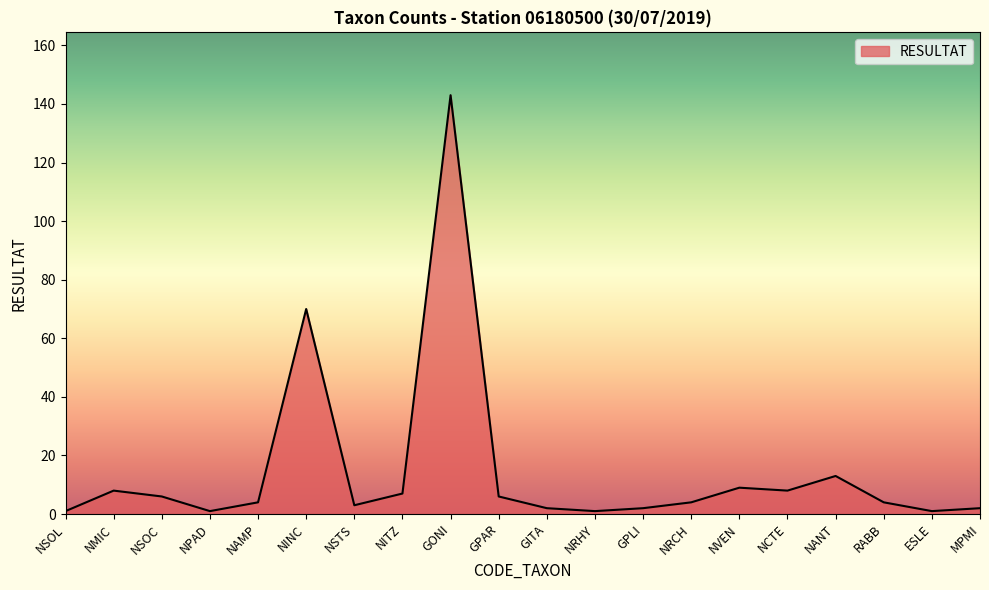

Reading left to right, what are all the values shown in this chart?

1	8	6	1	4	70	3	7	143	6	2	1	2	4	9	8	13	4	1	2